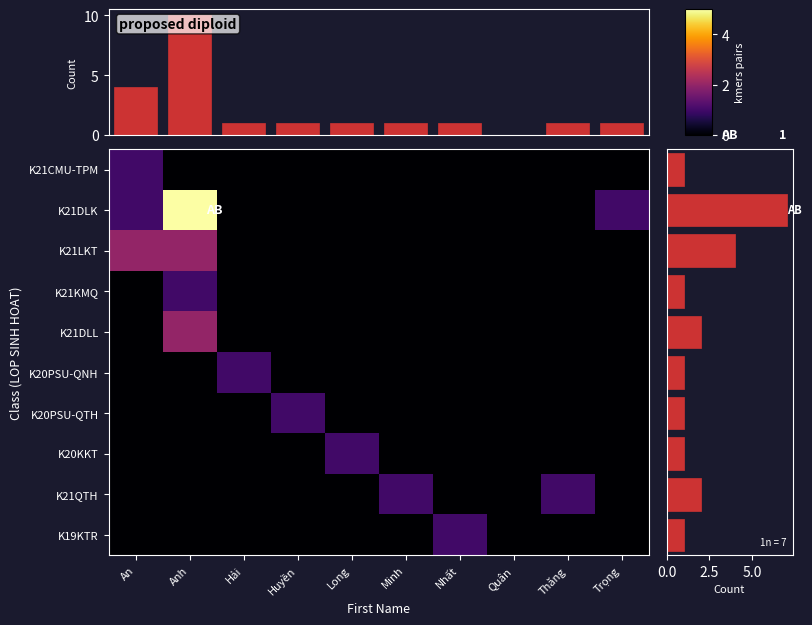

How many values in the K21LKT series exceed 0?

2